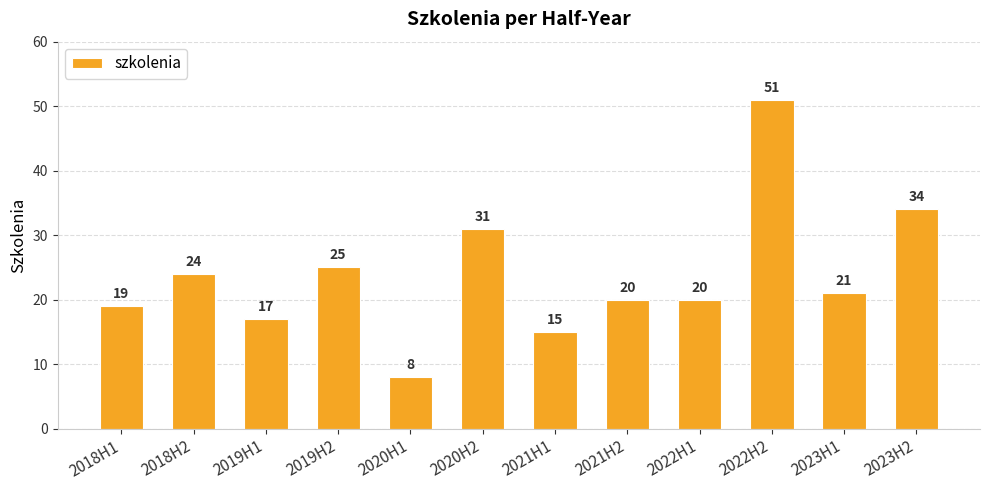

What is the ratio of the value at 2022H1 to the value at 2022H2?

0.4